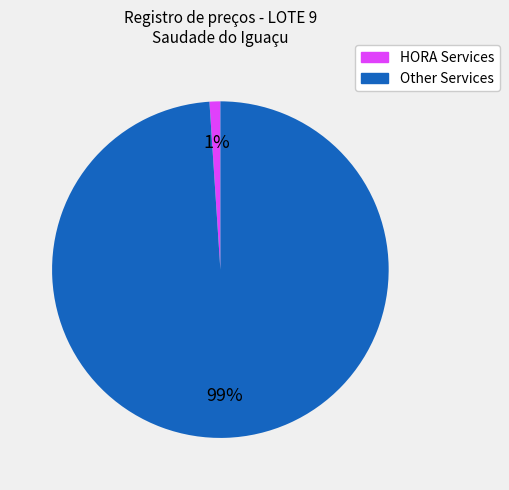

To the nearest percent, what is the average slice percentage?

50%